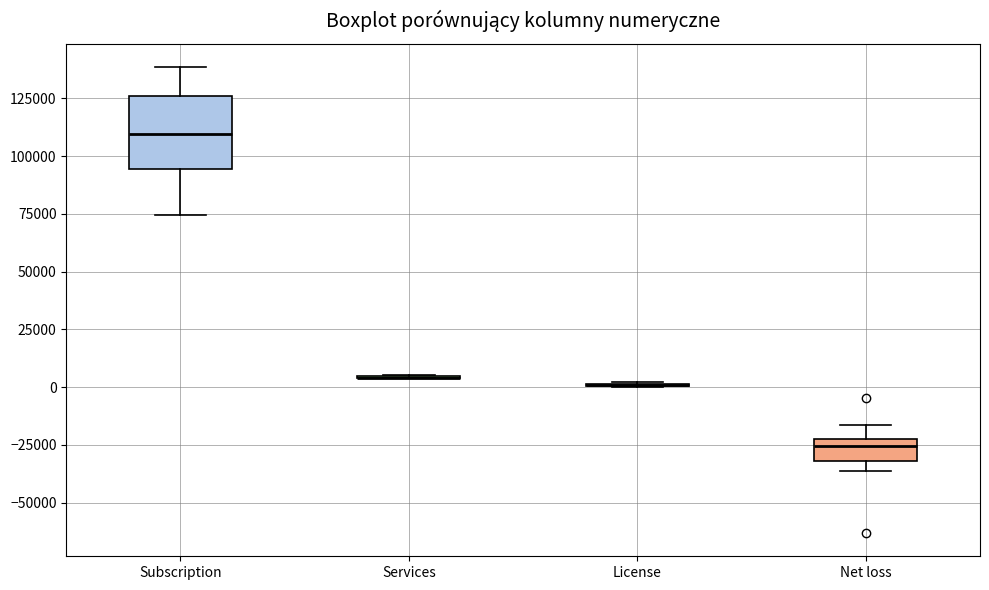

Comparing the boxes themselves (not the whiskers), which one is the tallest?

Subscription